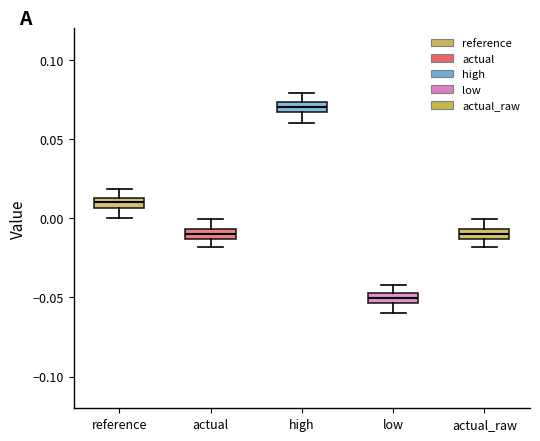

Which box's median line is the lowest?

low